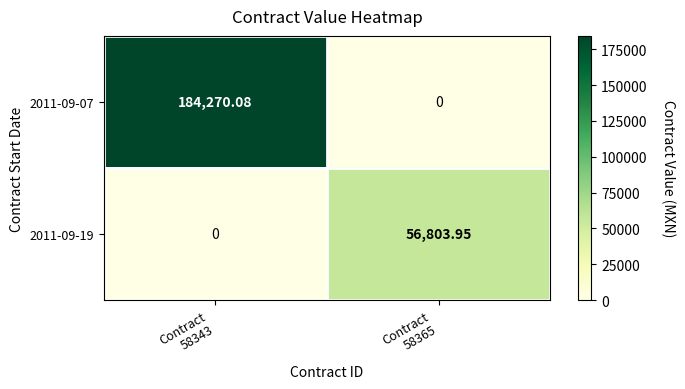

How many data points in 2011-09-07 are less than 184270?

1